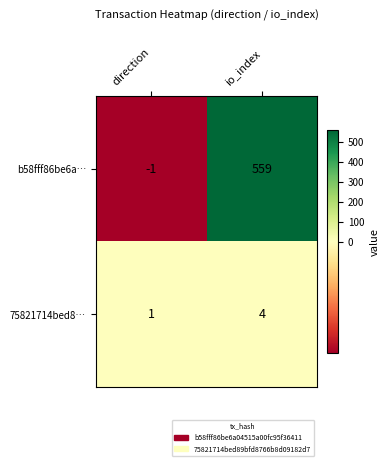

Between direction and io_index, which series saw the biggest shift?

b58fff86be6a…